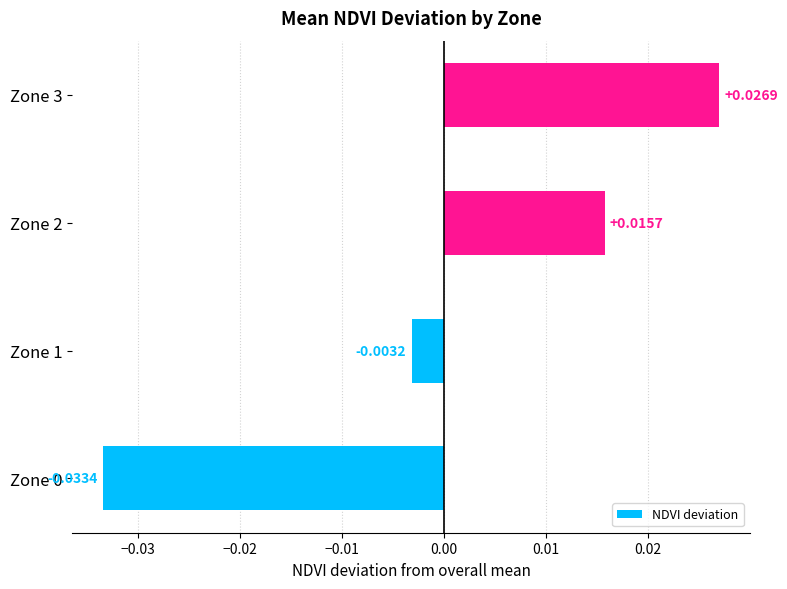

Count the number of values greater than 0.

2